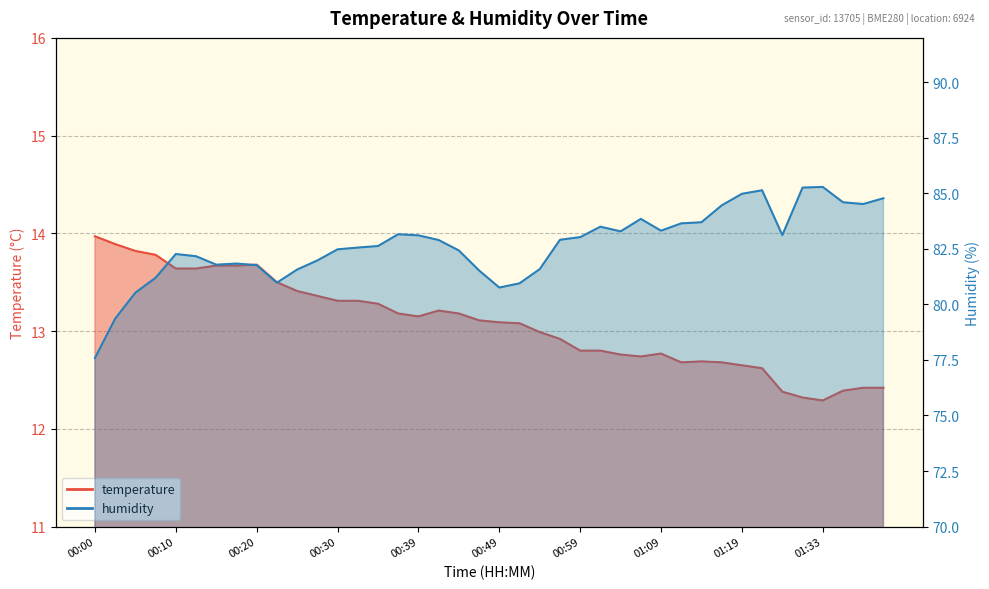

What value does the humidity series have at 01:22?

85.1